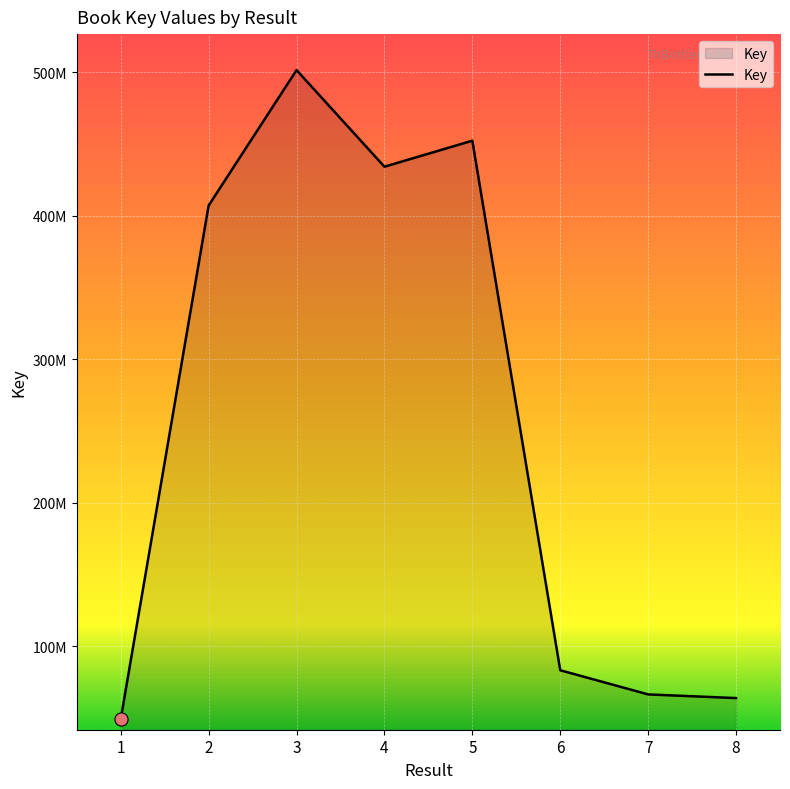

Does the chart have visible grid lines?

Yes